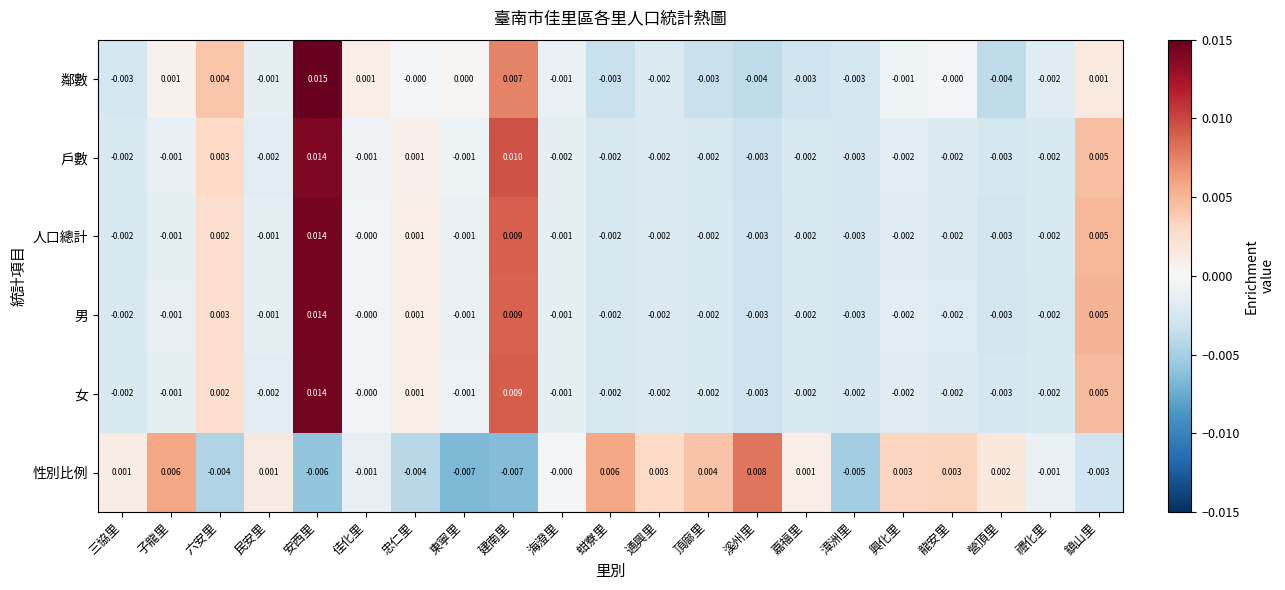

Count the number of categories in the chart.

21